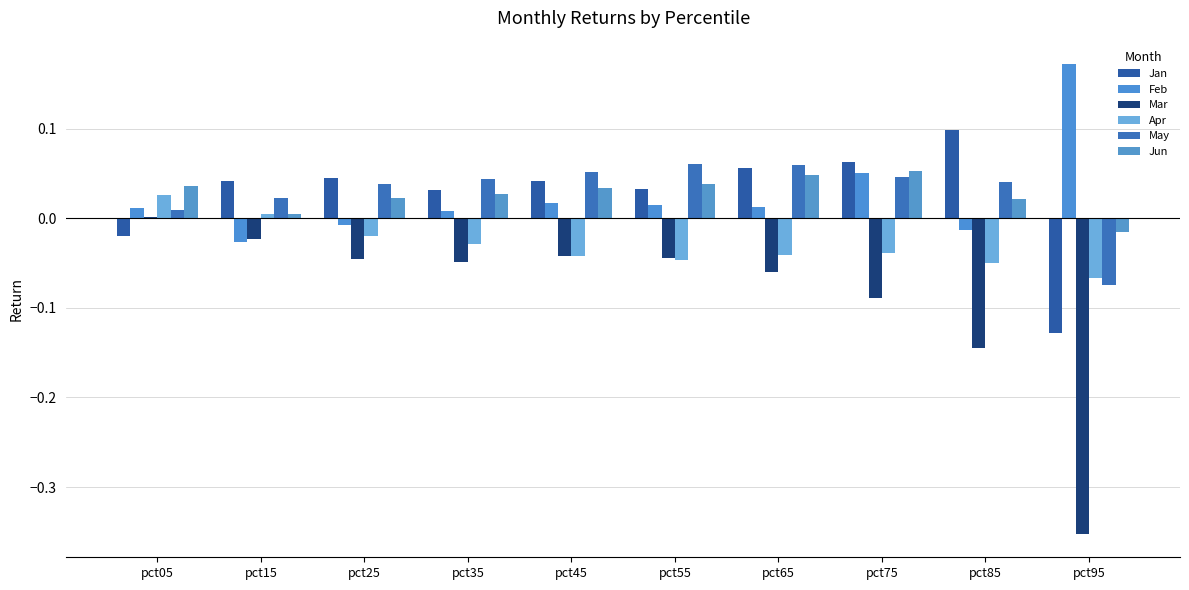

At which category is the sum across all series the highest?

pct75